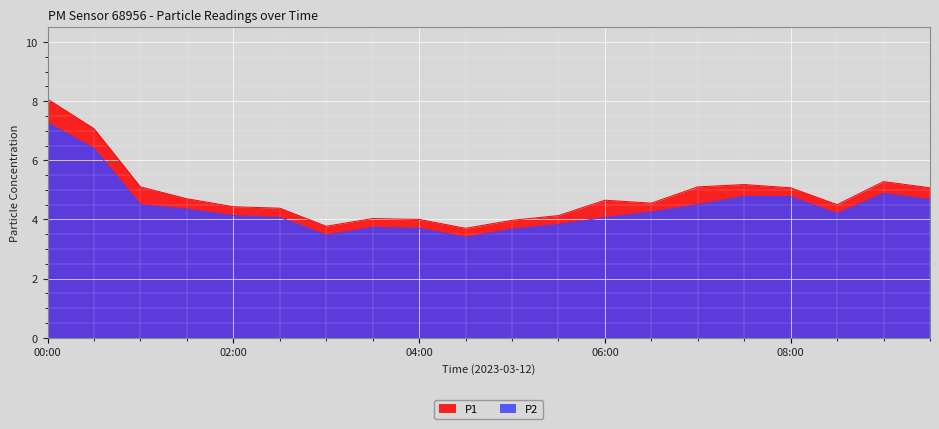

How many lines are shown in the chart?

2